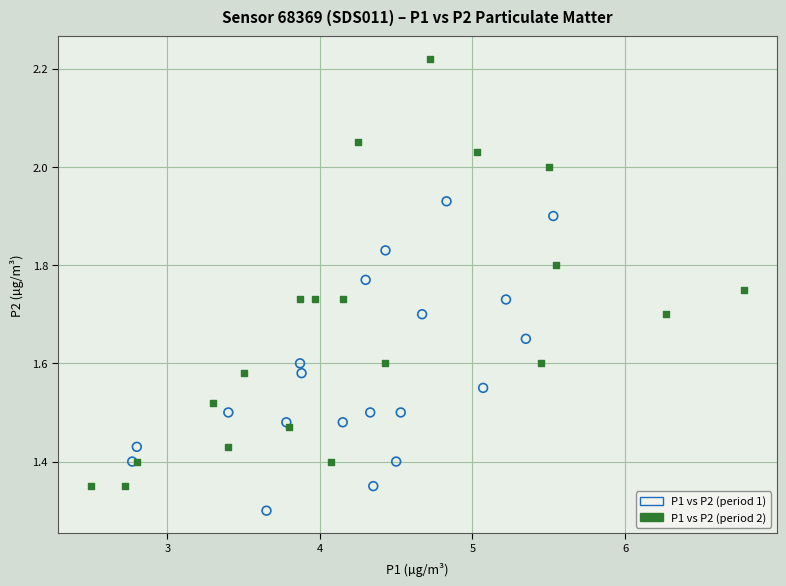

Which series has the largest Y range (max minus min)?

P1 vs P2 (period 2)